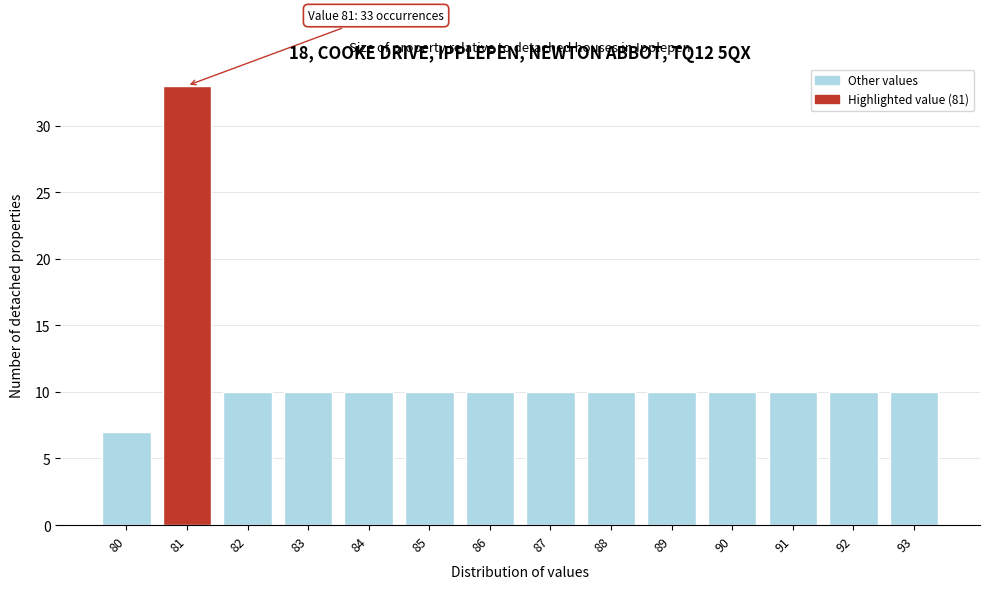

Reading left to right, transcribe all the data shown in this chart.

80=7	81=33	82=10	83=10	84=10	85=10	86=10	87=10	88=10	89=10	90=10	91=10	92=10	93=10